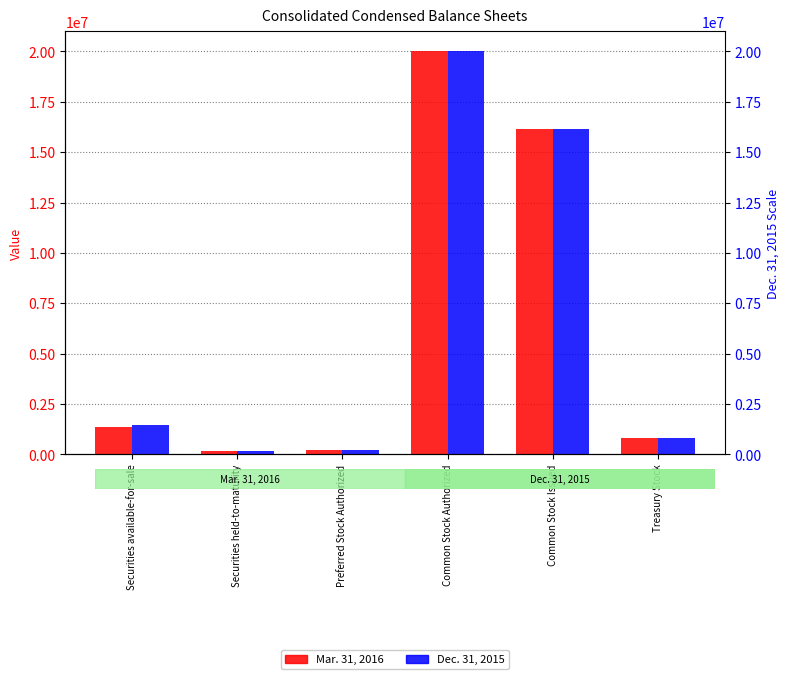

How many categories are shown in the chart?

6